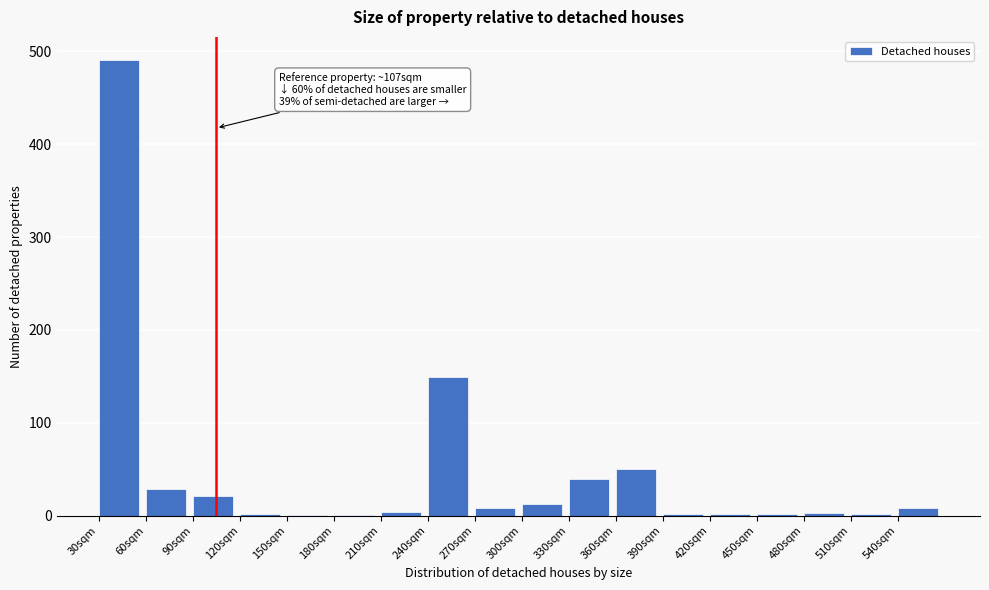

Approximately how many times larger is the value at 330sqm compared to 300sqm?

3.1